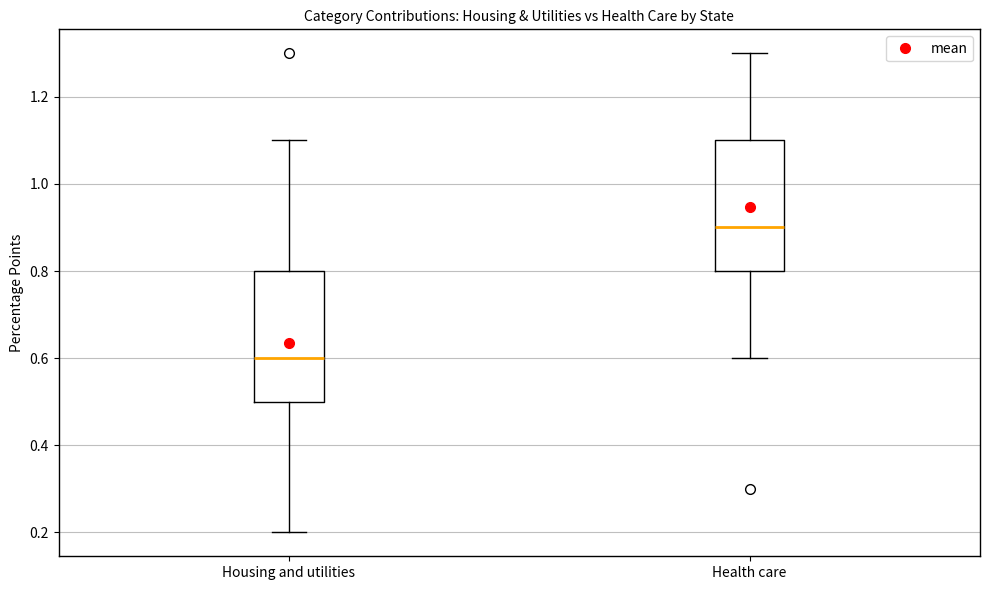

Where does the lower whisker of the box for Housing and utilities end on the y-axis? The values are not printed on the chart, so give them approximately, as read against the axis.

0.2